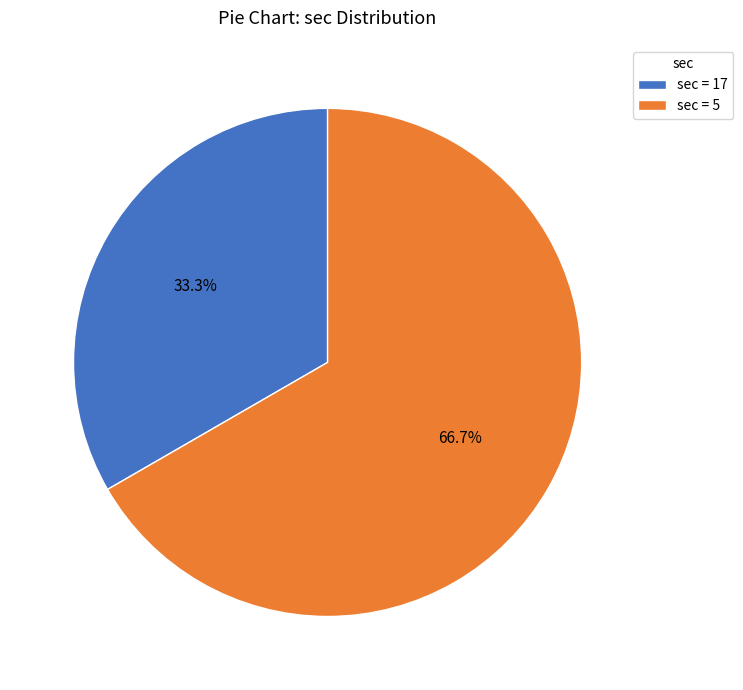

How many segments does this pie chart have?

2